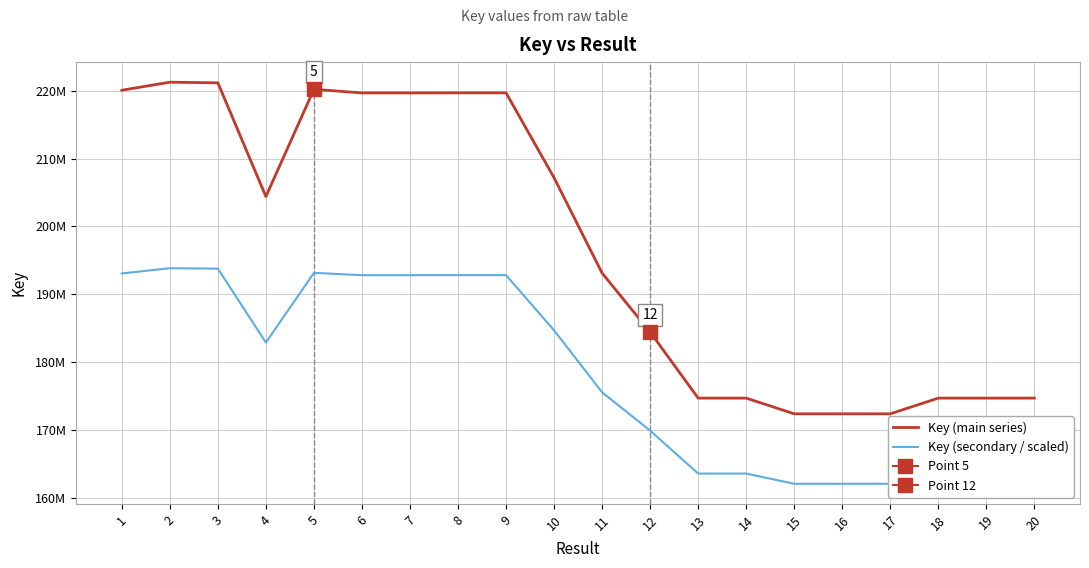

What is the difference between the maximum and minimum values in the Key (secondary / scaled) series?

31812458.6